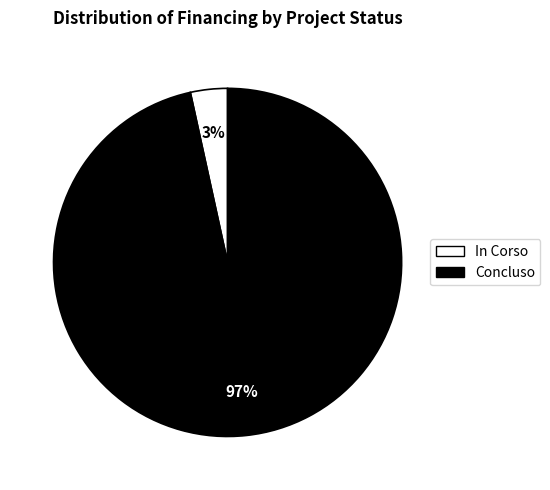

To the nearest percent, what portion does In Corso represent?

3%